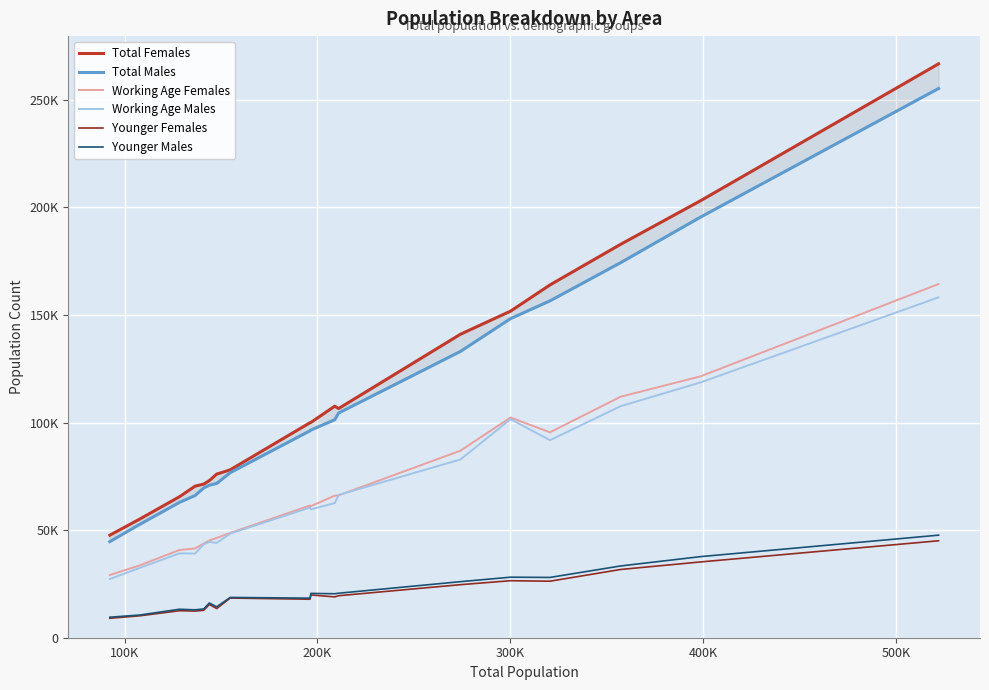

Does the chart display data point markers on the line(s)?

No